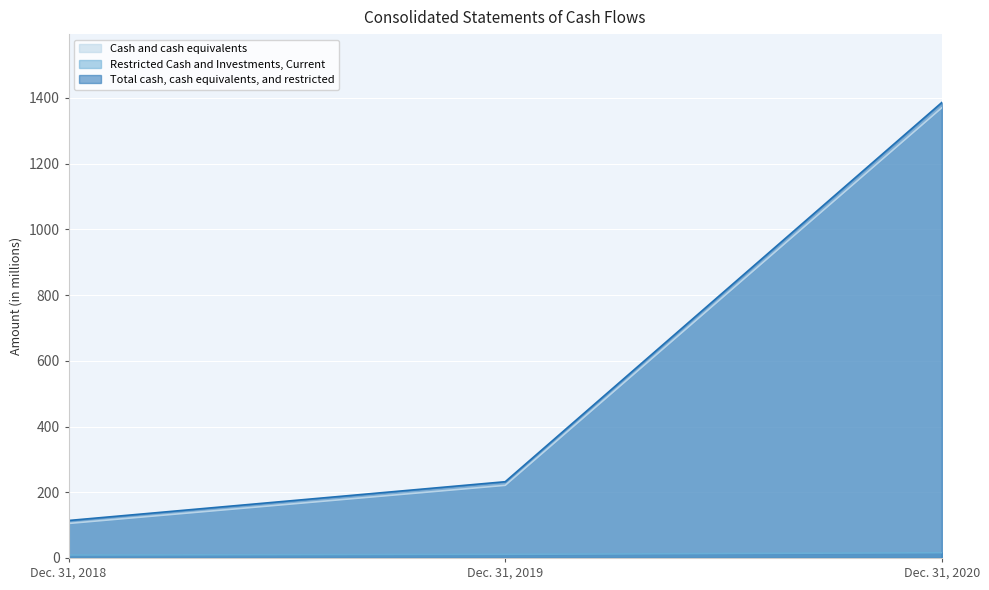

Which series has the largest total across all categories?

Total cash, cash equivalents, and restricted